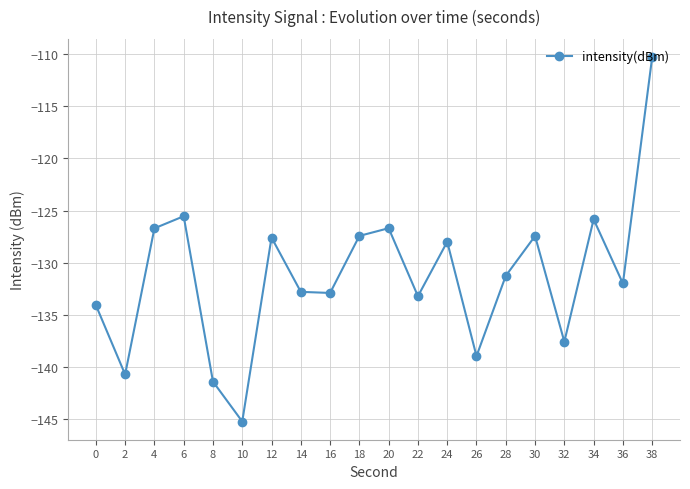

How many data points are less than -131?

11